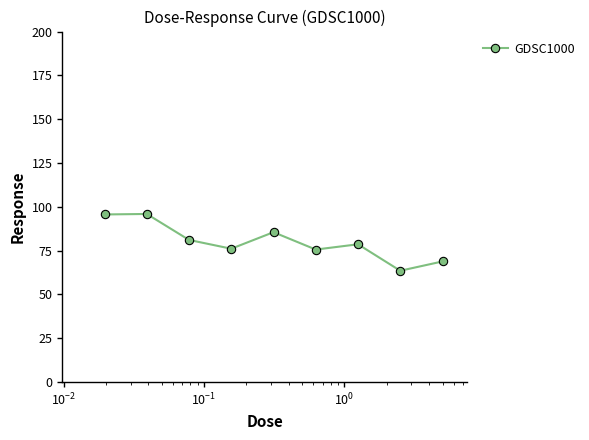

What is the maximum value shown in the chart?

95.9